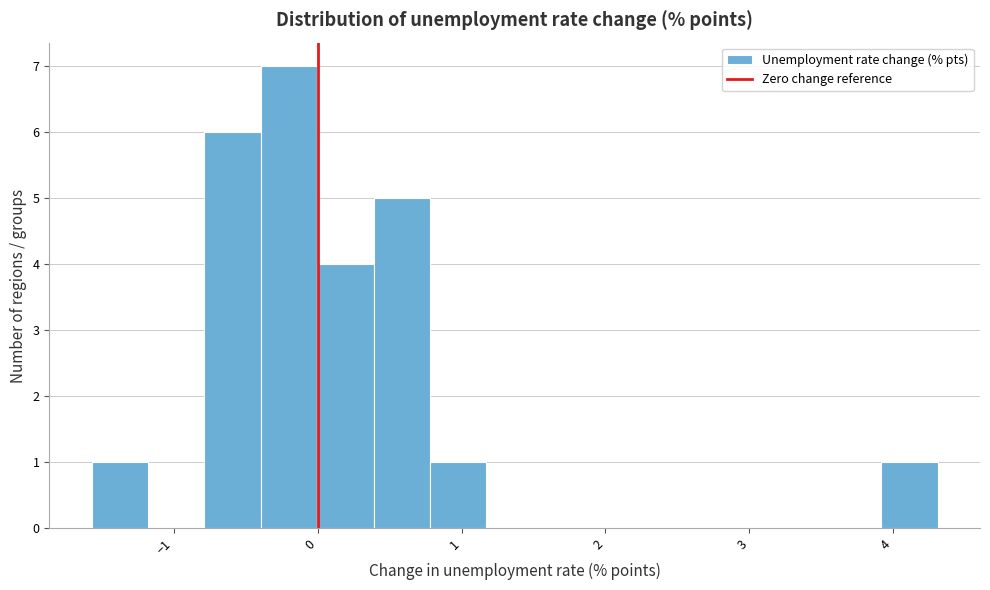

Read against the x-axis, roughly where is the centre of the tallest bar?

-0.2